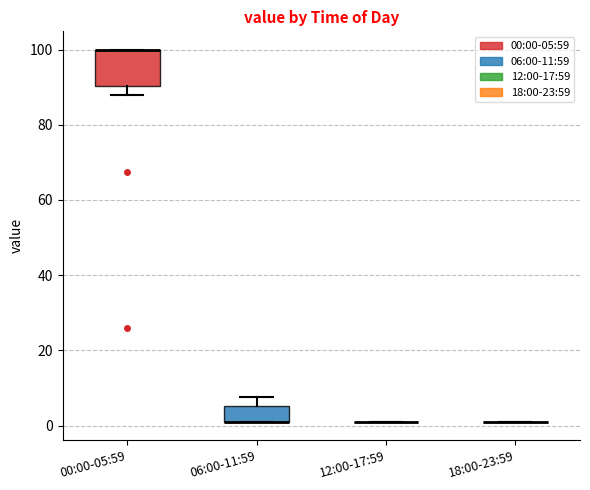

Where is the upper edge of the box for 00:00-05:59 on the y-axis? The values are not printed on the chart, so give them approximately, as read against the axis.

100